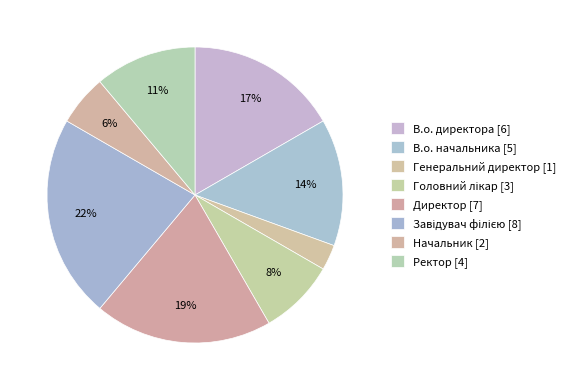

Rank the categories by value from highest to lowest.

Завідувач філією, Директор, В.о. директора, В.о. начальника, Ректор, Головний лікар, Начальник, Генеральний директор